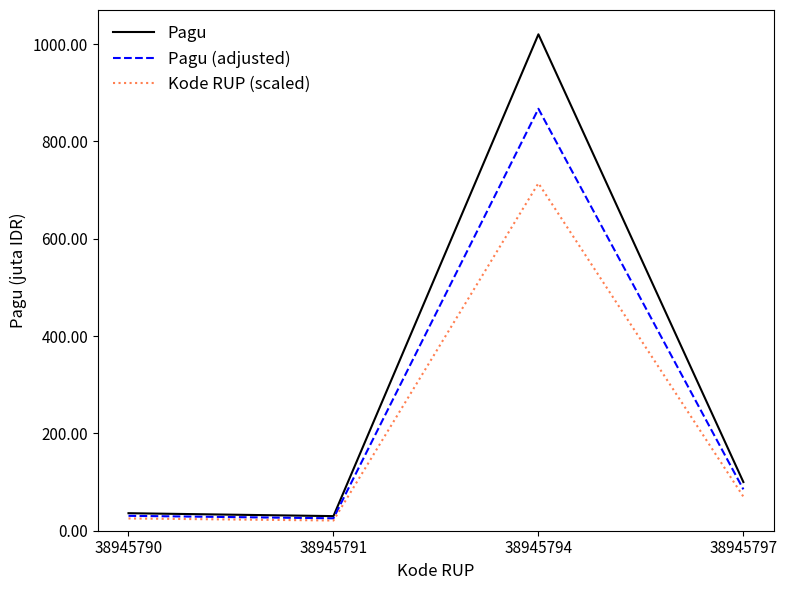

What is the highest value of the Kode RUP (scaled) series?

714000000